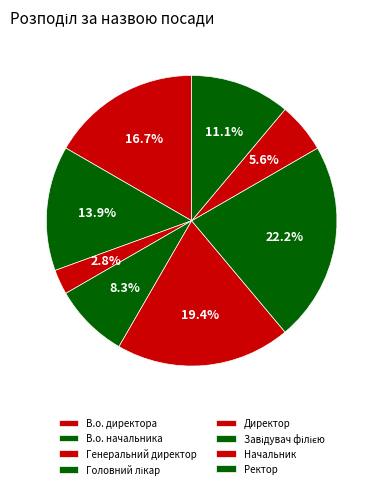

What portion of the pie excludes Завідувач філією?

77.8%